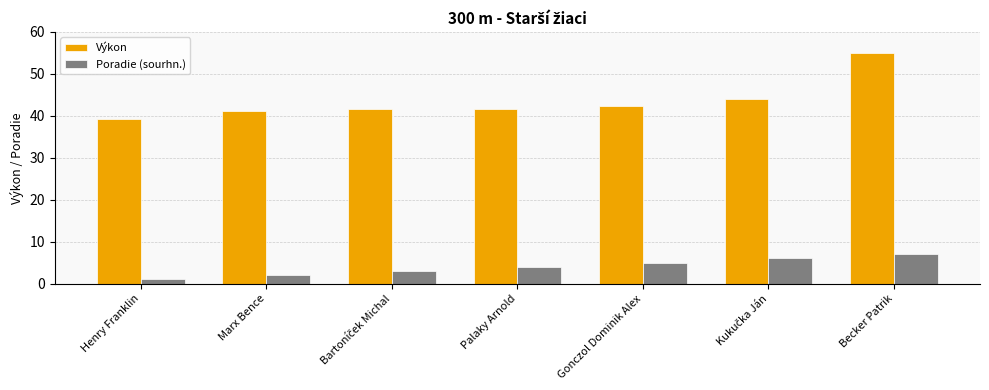

At which category does the chart reach its minimum across all series?

Henry Franklin